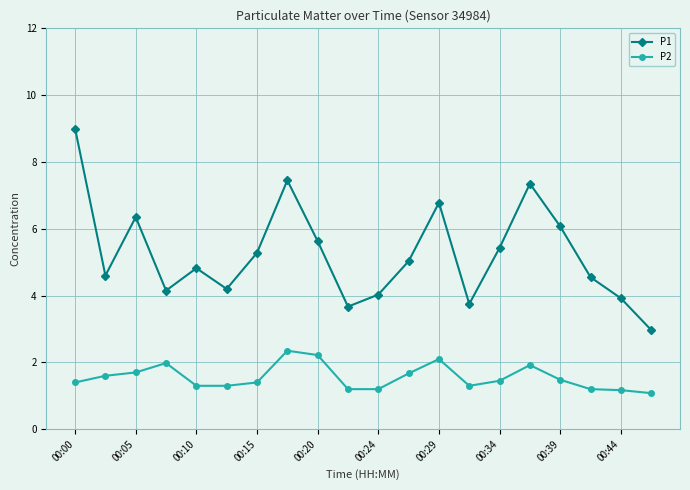

What is the value of the P1 point at the 20th from the left?

3.0